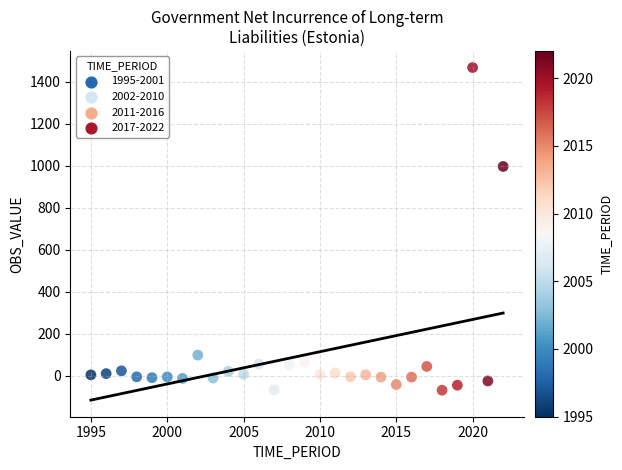

What is the range of Y values (max minus min)?

1537.9